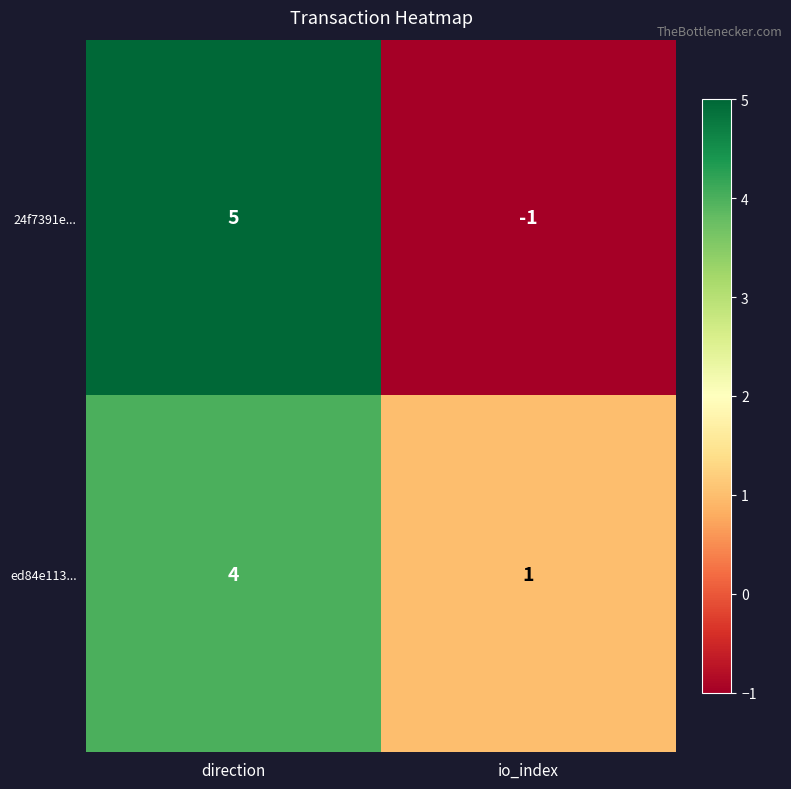

At which label is ed84e113... closest to 2?

io_index